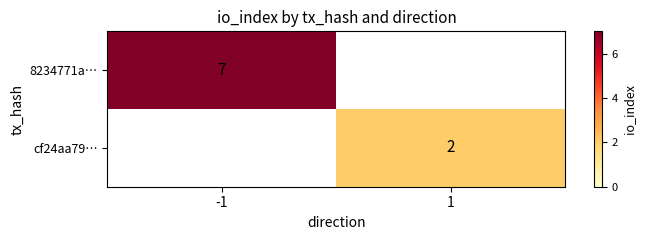

Is it true that cf24aa79… equals 1 at 1?

False